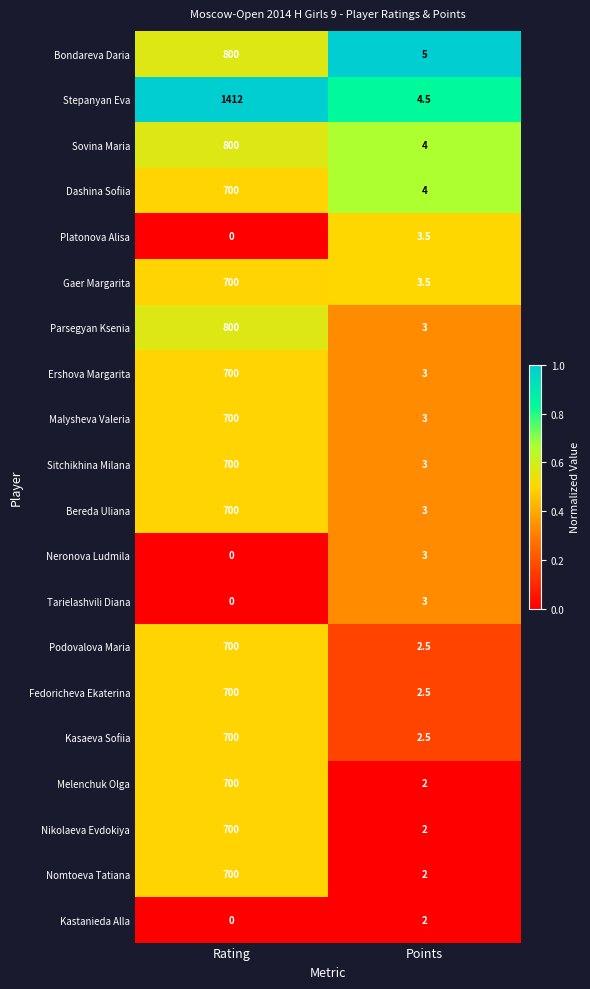

Where is Bondareva Daria nearest to the value 402?

Points